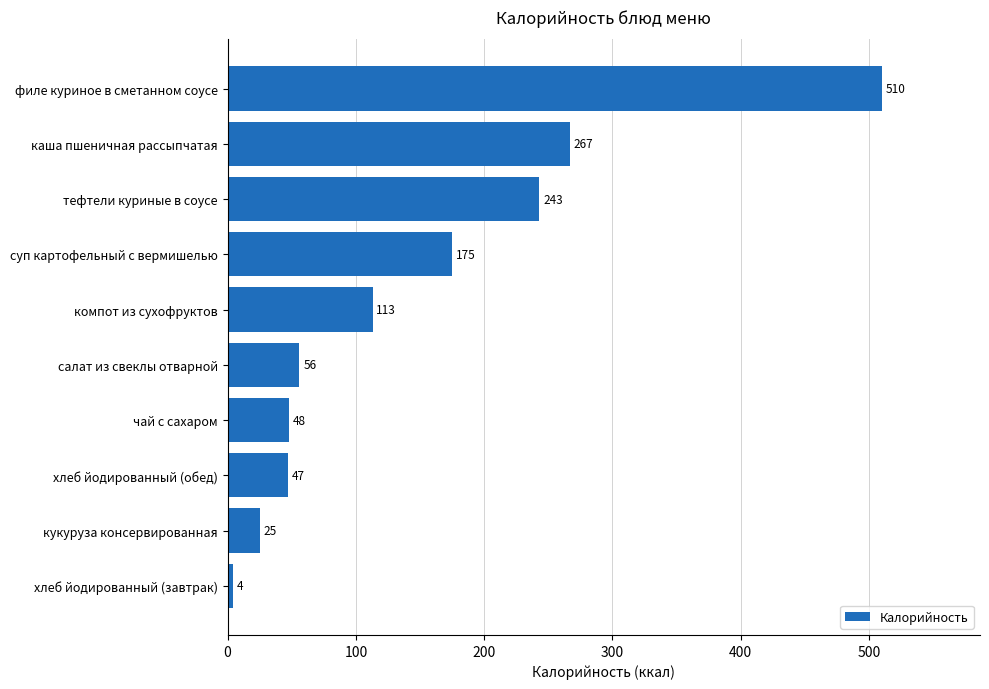

Reading bottom to top, transcribe all the data shown in this chart.

4	25	47	48	56	113	175	243	267	510